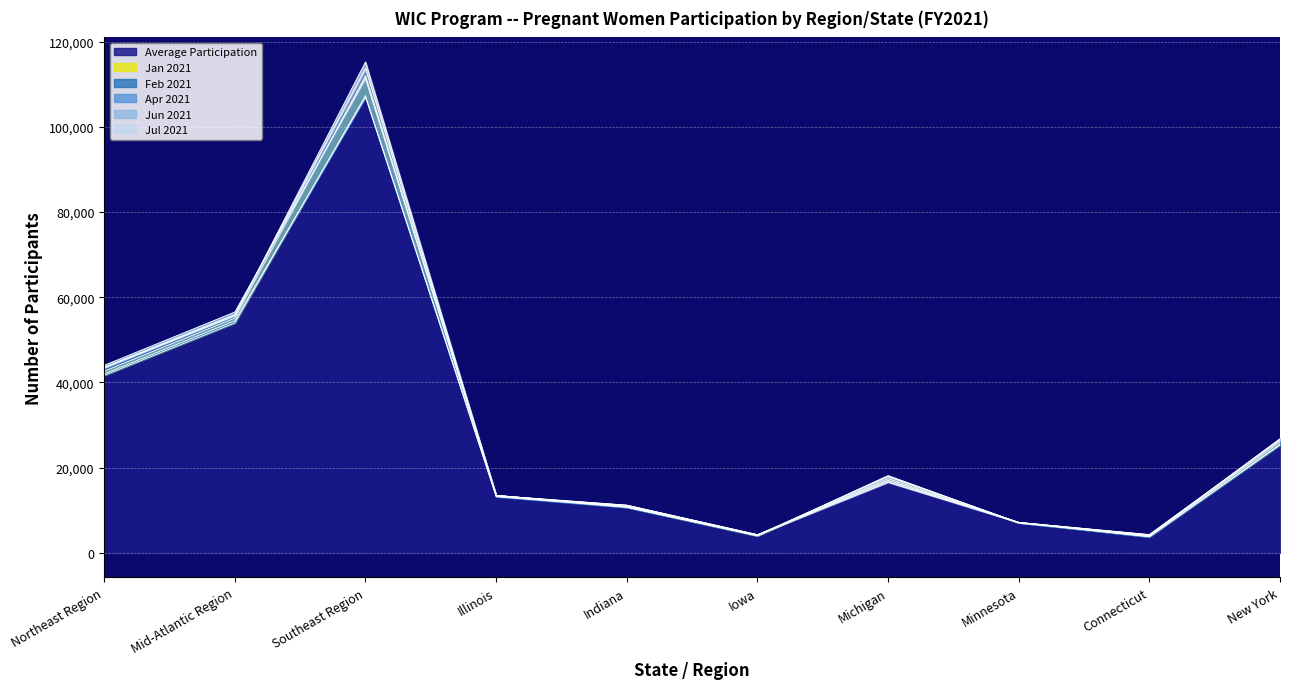

Is it true that Average Participation equals 55119.2 at Mid-Atlantic Region?

True